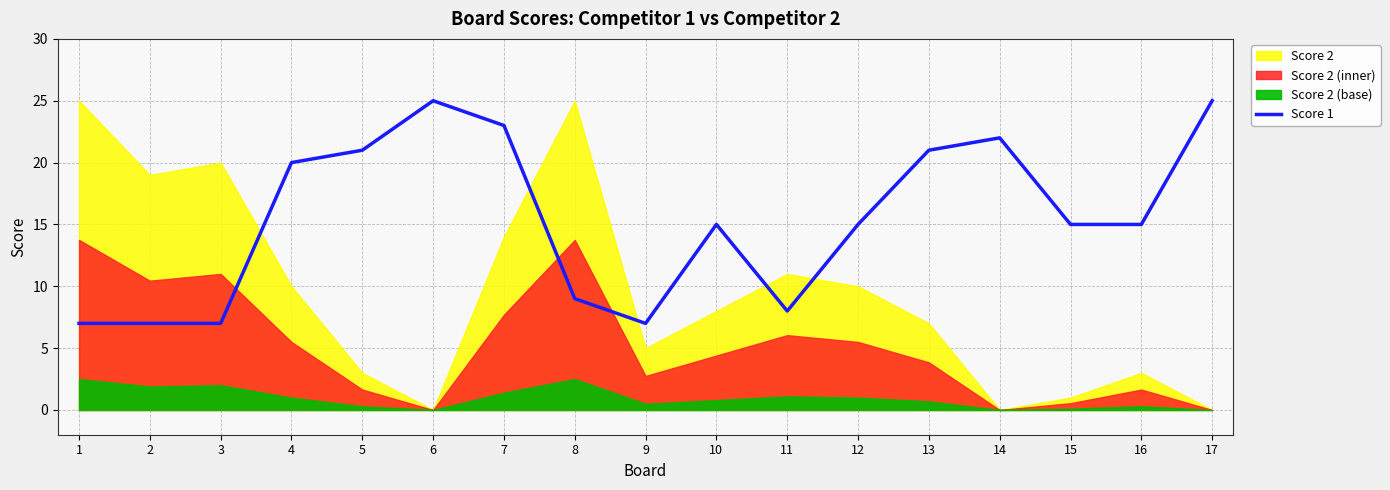

Rank the categories by value from lowest to highest.

1, 2, 3, 9, 11, 8, 10, 12, 15, 16, 4, 5, 13, 14, 7, 6, 17